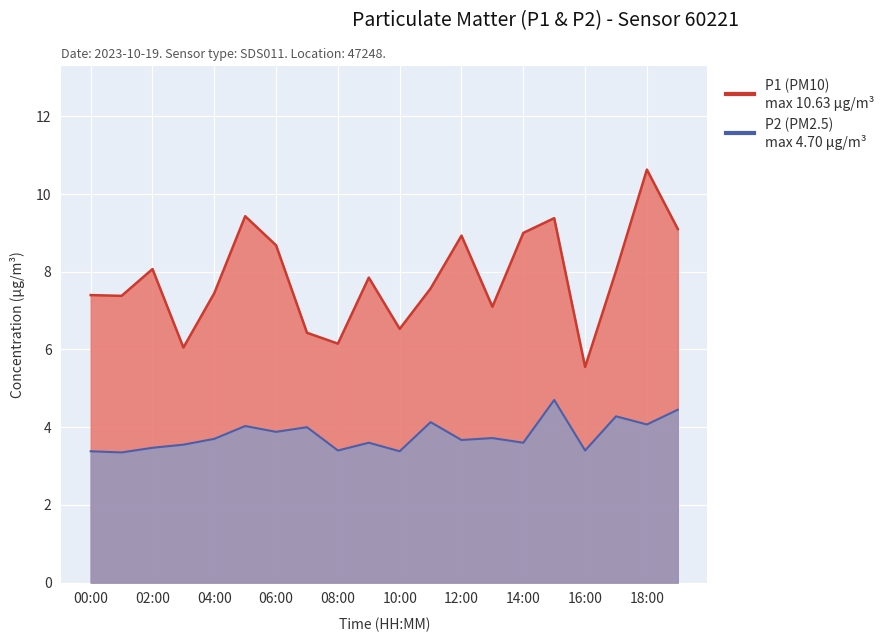

How many interior local peaks does the P1 series have?

6